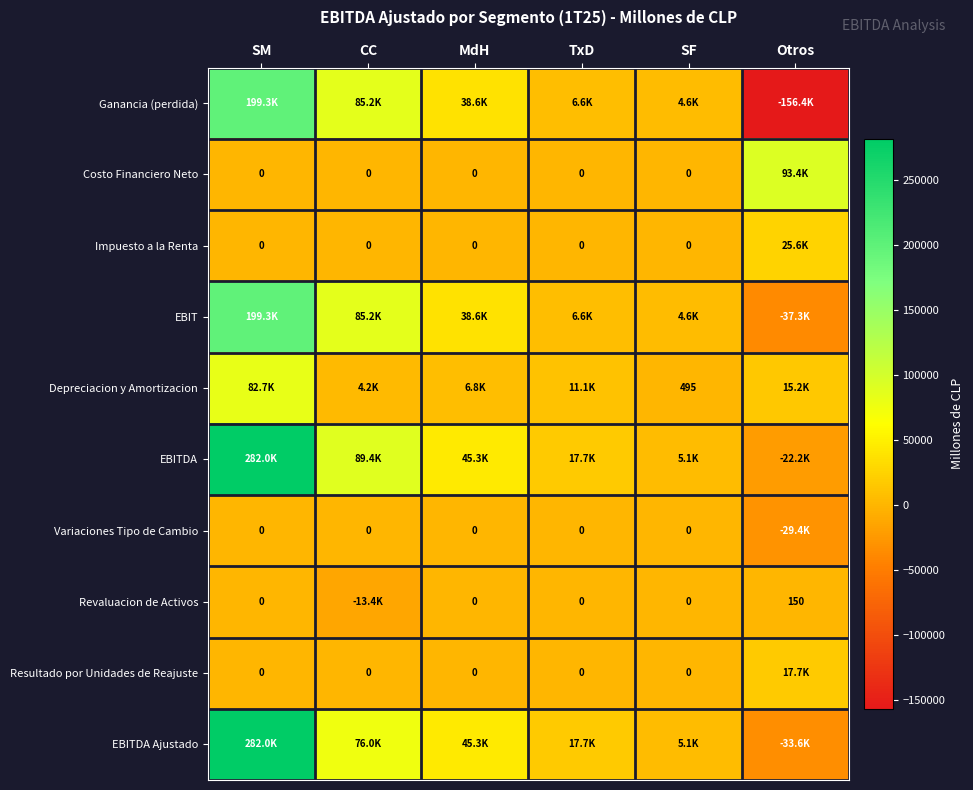

Rank the series by their maximum value, from highest to lowest.

EBITDA, EBITDA Ajustado, Ganancia (perdida), EBIT, Costo Financiero Neto, Depreciacion y Amortizacion, Impuesto a la Renta, Resultado por Unidades de Reajuste, Revaluacion de Activos, Variaciones Tipo de Cambio